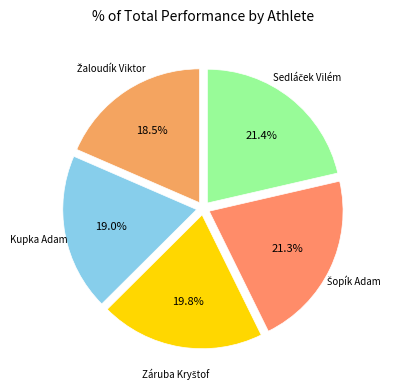

Which slice is the largest?

Sedláček Vilém